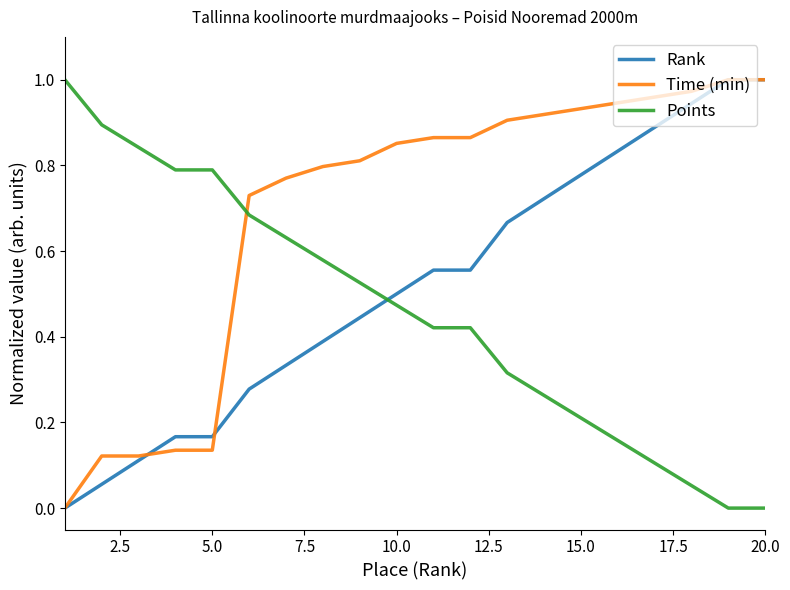

How many times do Points and Rank cross each other?

1